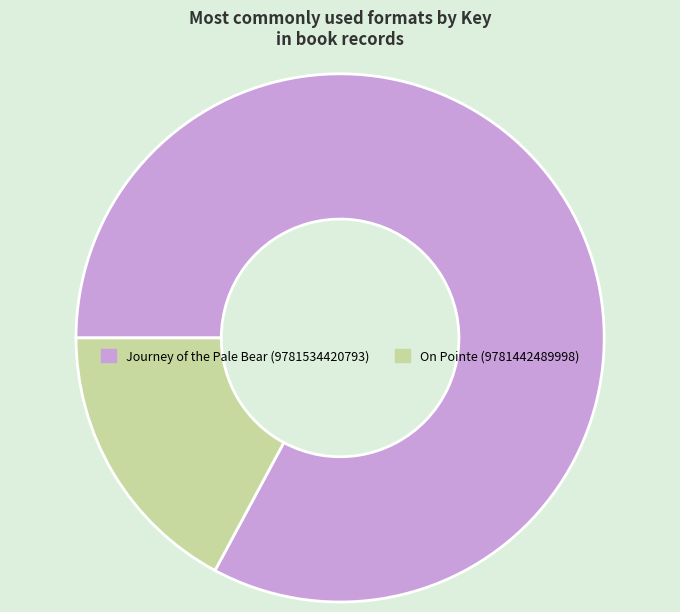

Which has a higher value, Journey of the Pale Bear (9781534420793) or On Pointe (9781442489998)?

Journey of the Pale Bear (9781534420793)